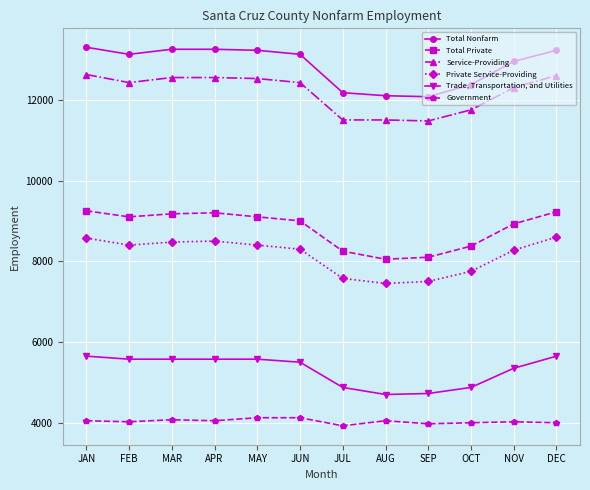

What is the greatest value displayed?

13300